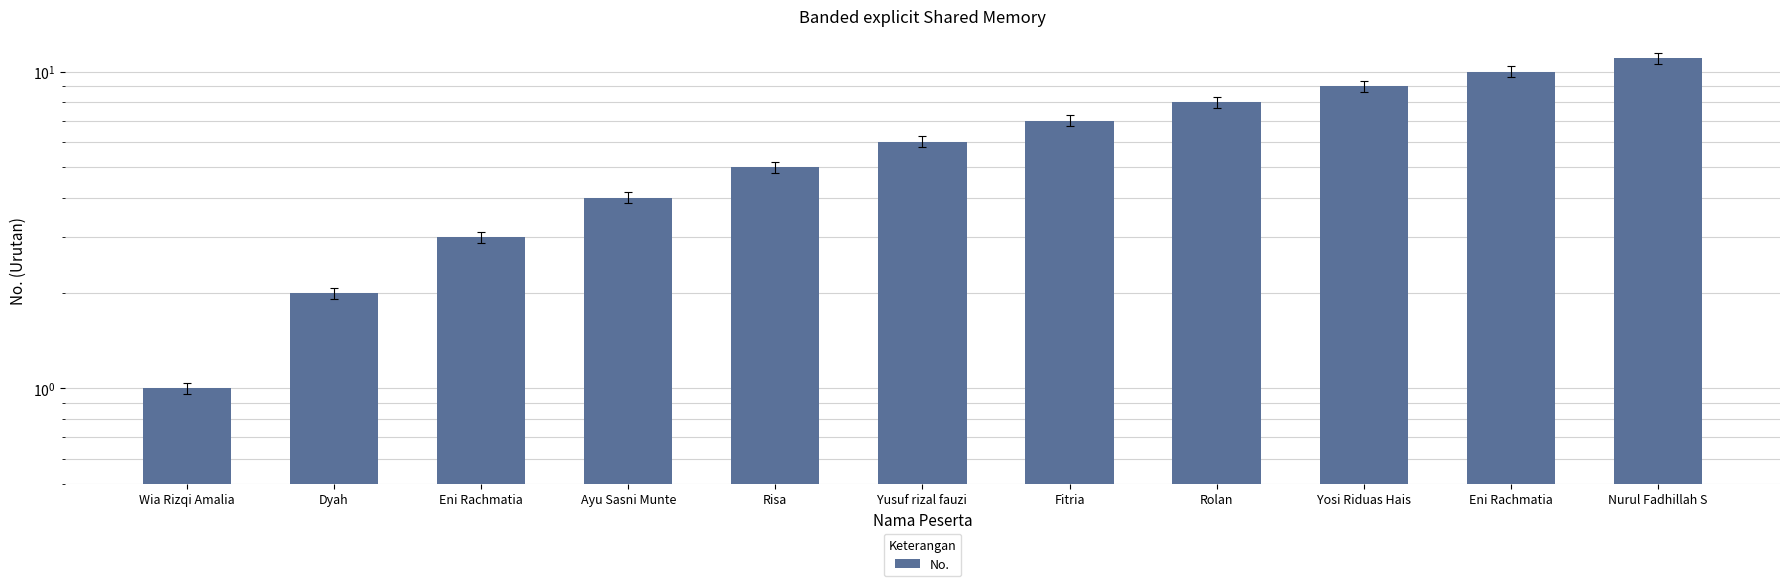

Rank the categories by value from lowest to highest.

Wia Rizqi Amalia, Dyah, Eni Rachmatia, Ayu Sasni Munte, Risa, Yusuf rizal fauzi, Fitria, Rolan, Yosi Riduas Hais, Eni Rachmatia, Nurul Fadhillah S